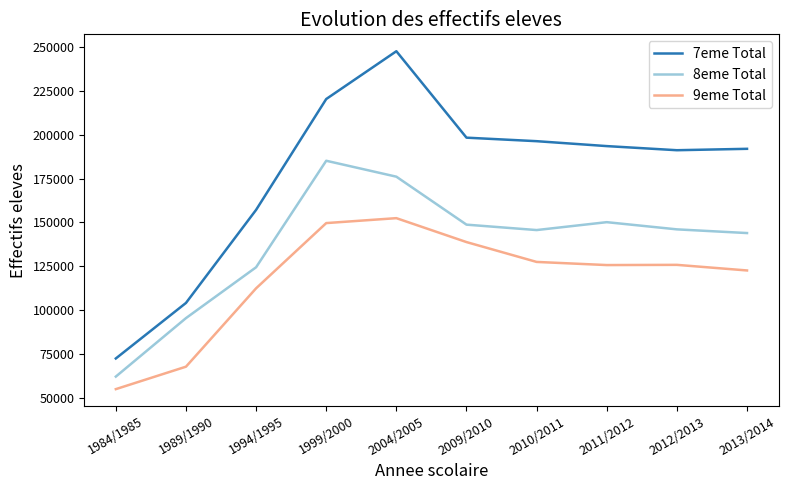

Does the chart display data point markers on the line(s)?

No